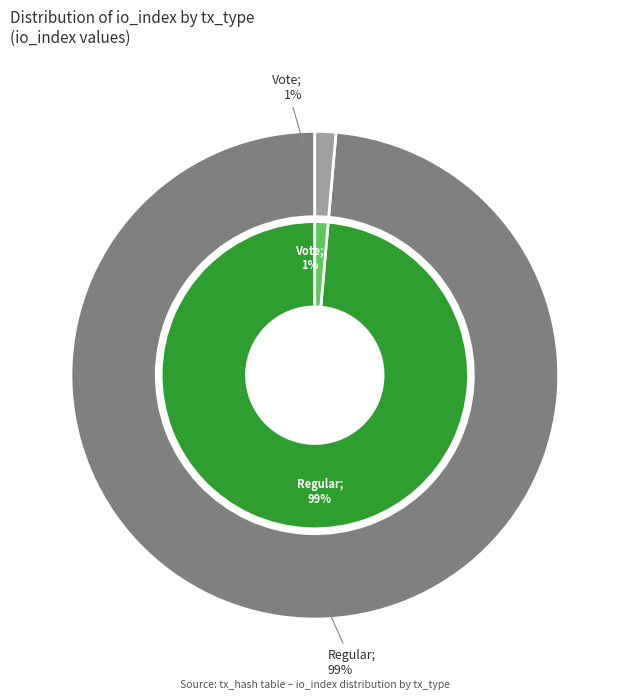

What is the smallest slice in the pie chart?

Vote